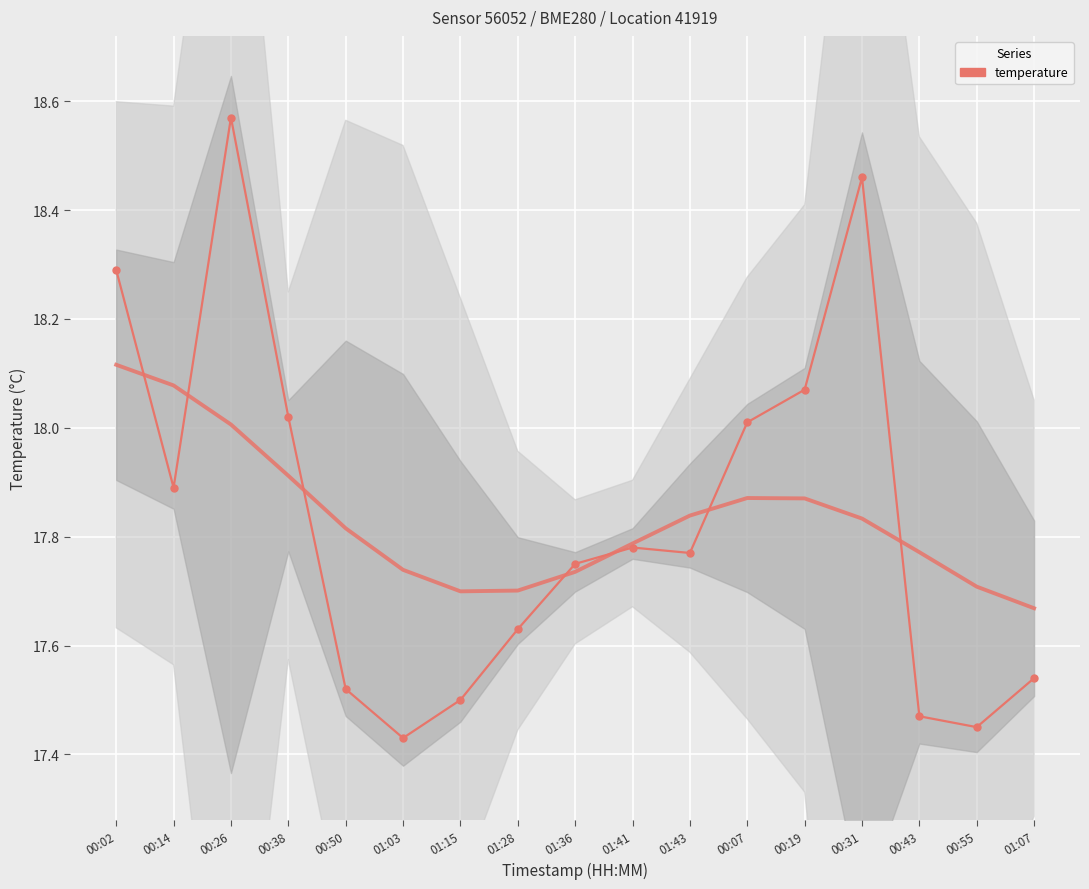

At which label is the value closest to 18?

00:07